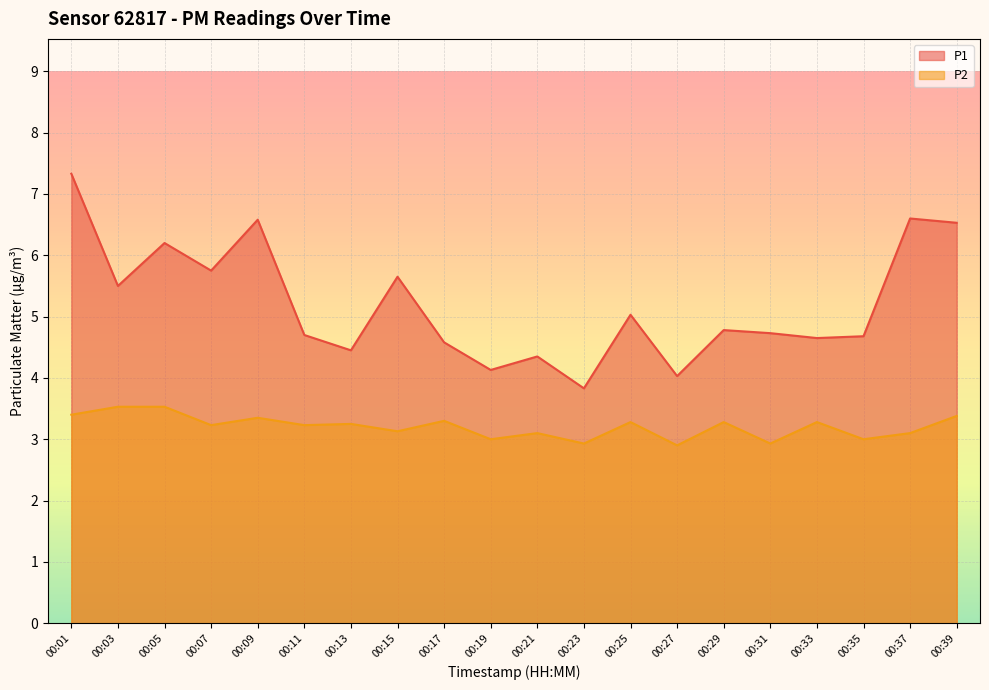

Does the chart display data point markers on the line(s)?

No